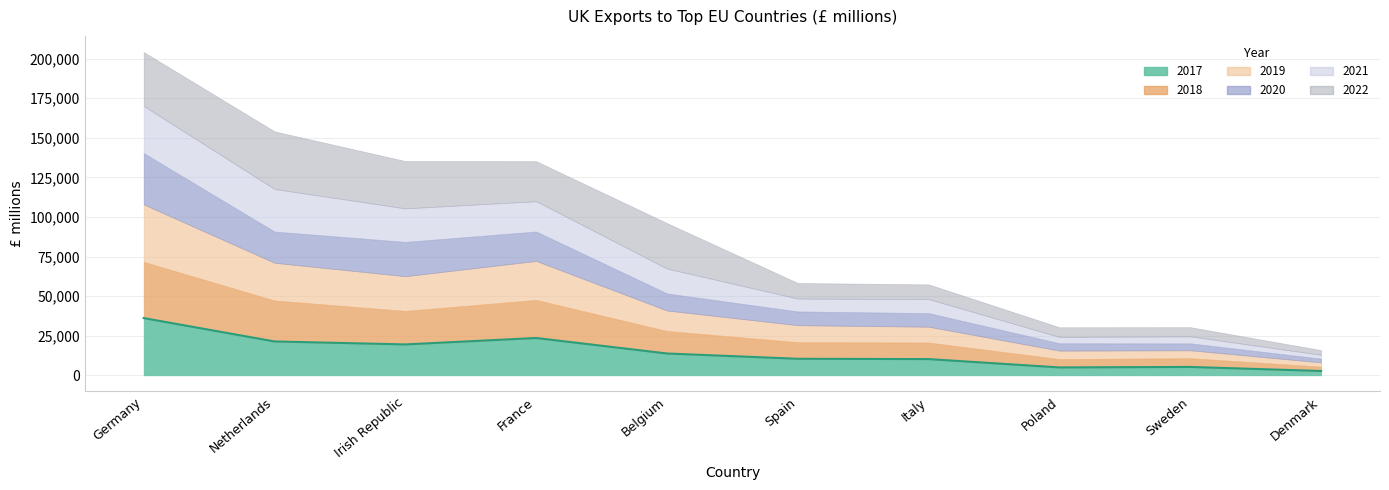

Where does the 2018 series first go above 14212?

Germany